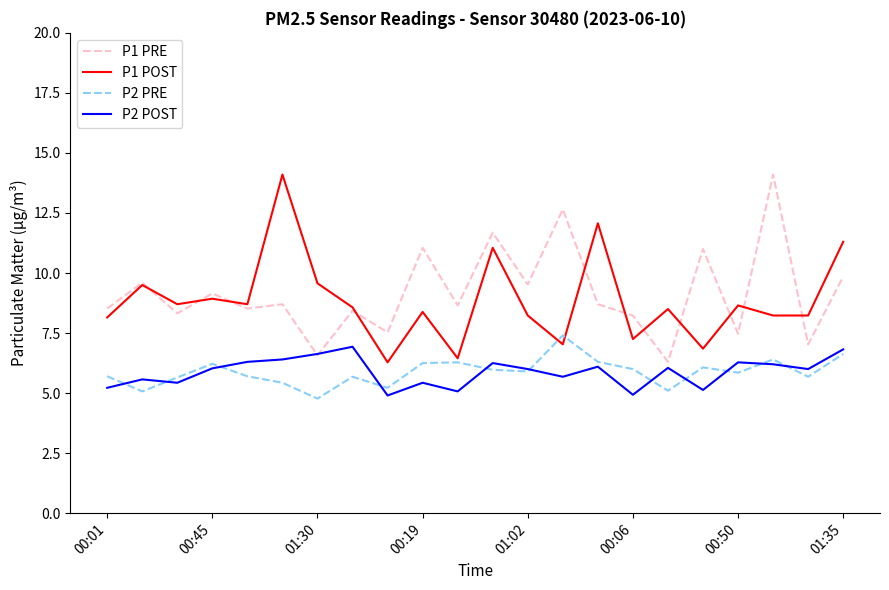

True or false: P2 POST and P1 POST intersect in this chart.

False